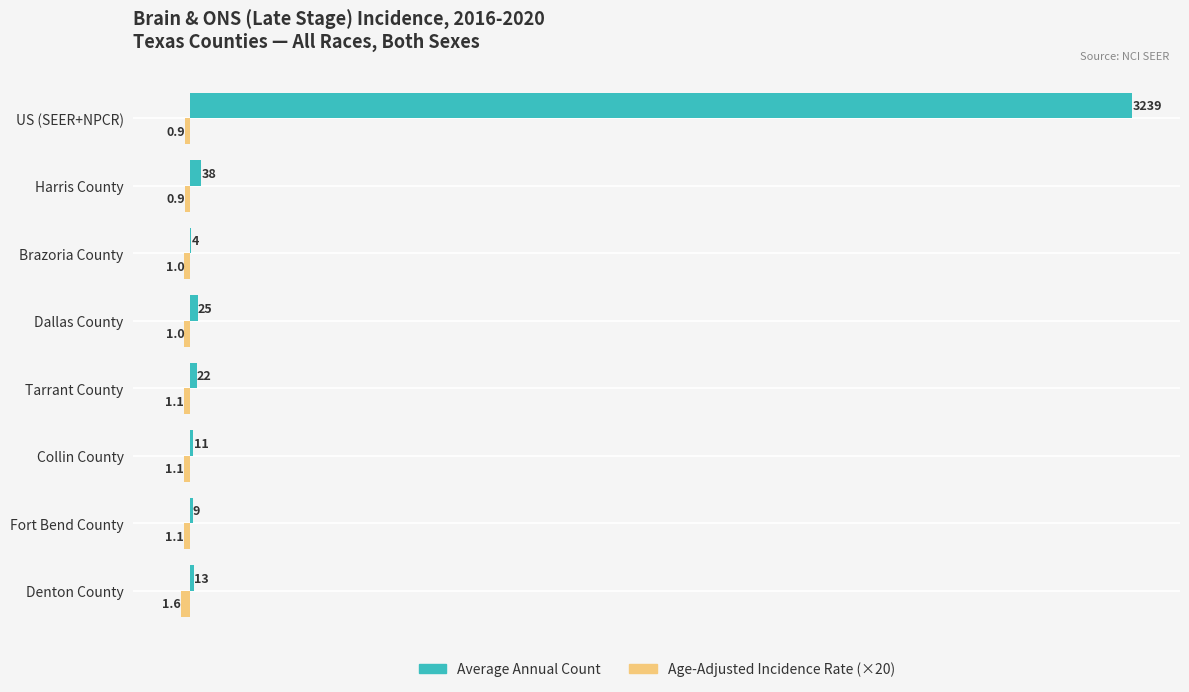

At which category is the sum across all series the highest?

US (SEER+NPCR)